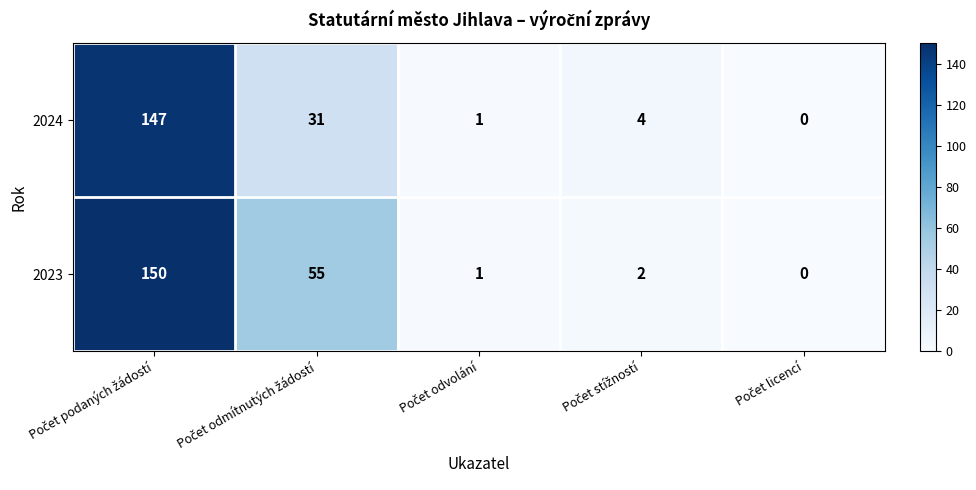

What is the highest value of the 2024 series?

147